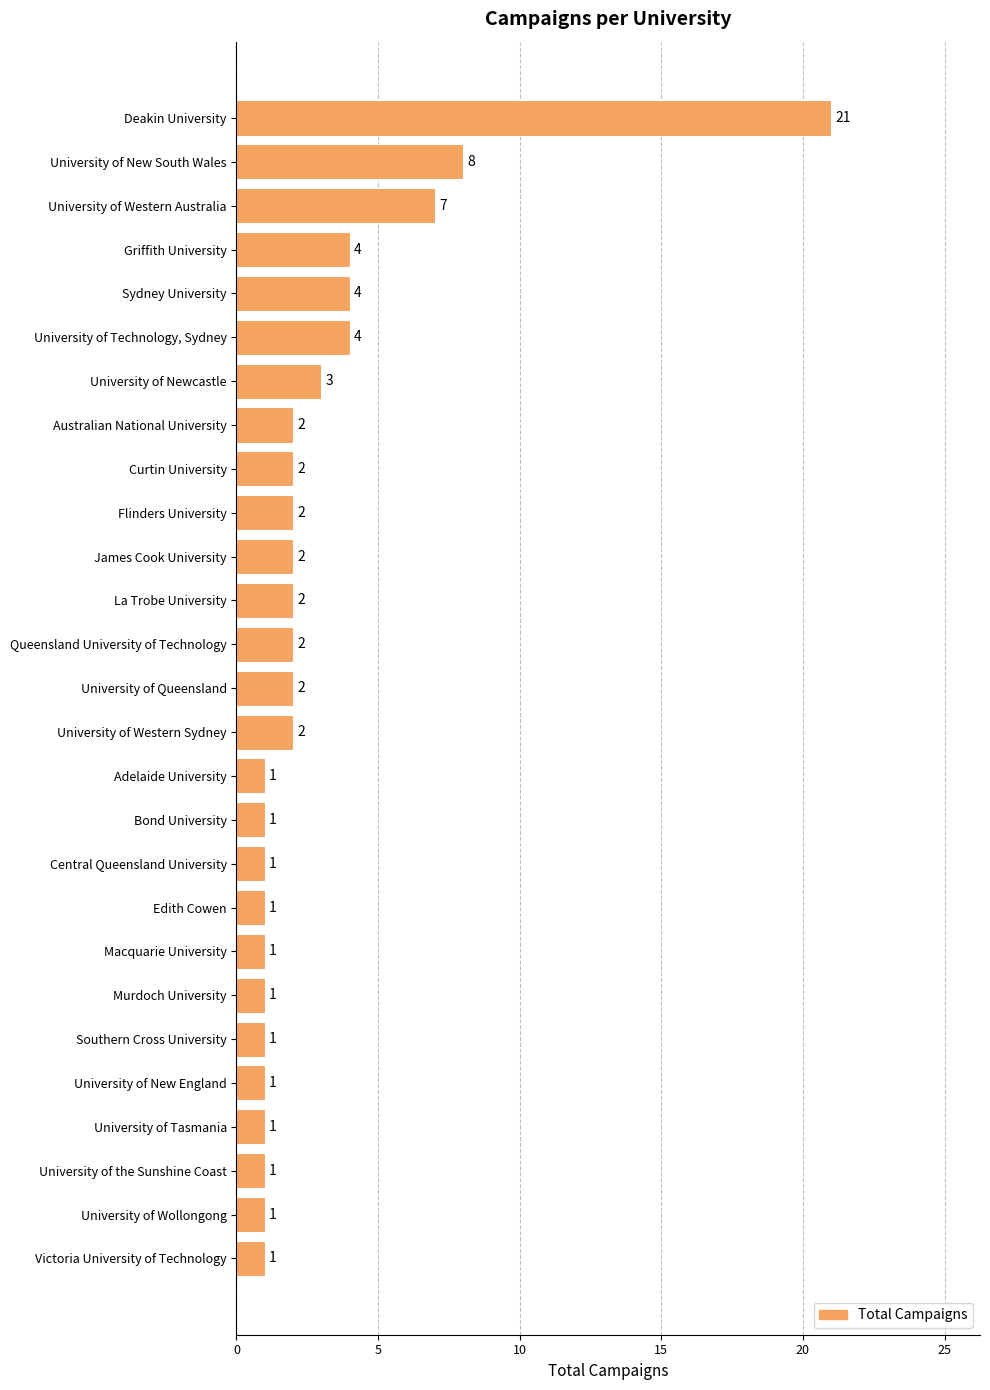

Reading bottom to top, what are all the values shown in this chart?

1	1	1	1	1	1	1	1	1	1	1	1	2	2	2	2	2	2	2	2	3	4	4	4	7	8	21